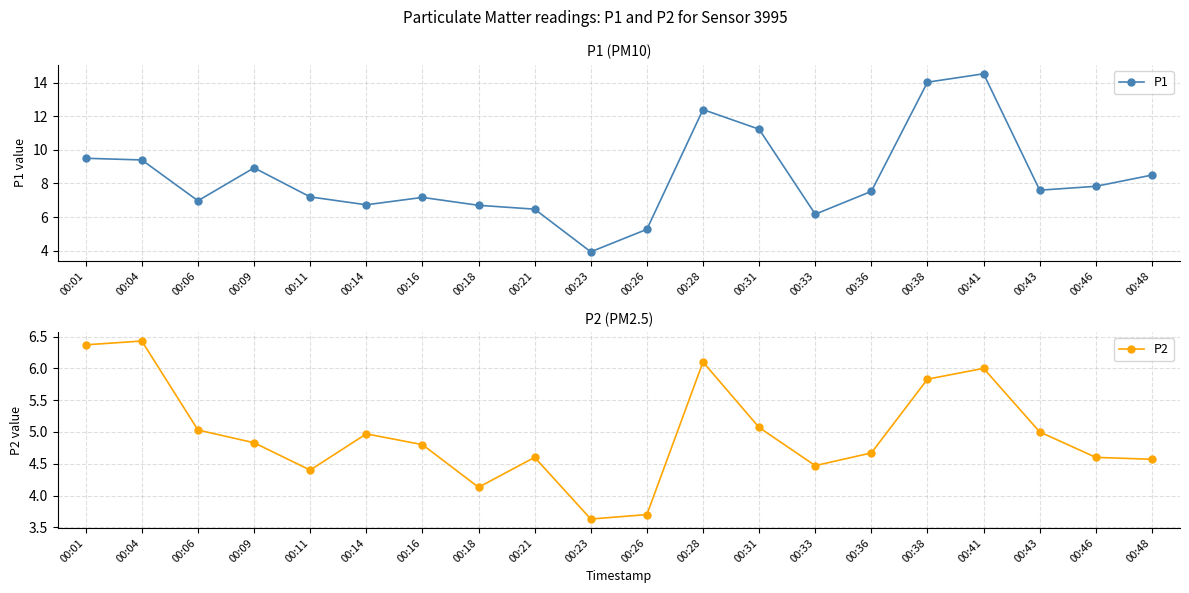

What is the total value across all series at 00:11?

11.6